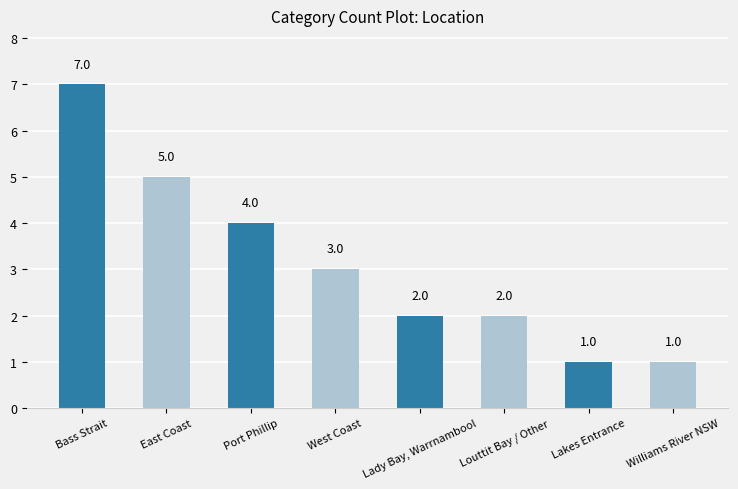

The chart shows a value of 1 at Louttit Bay / Other. True or false?

False